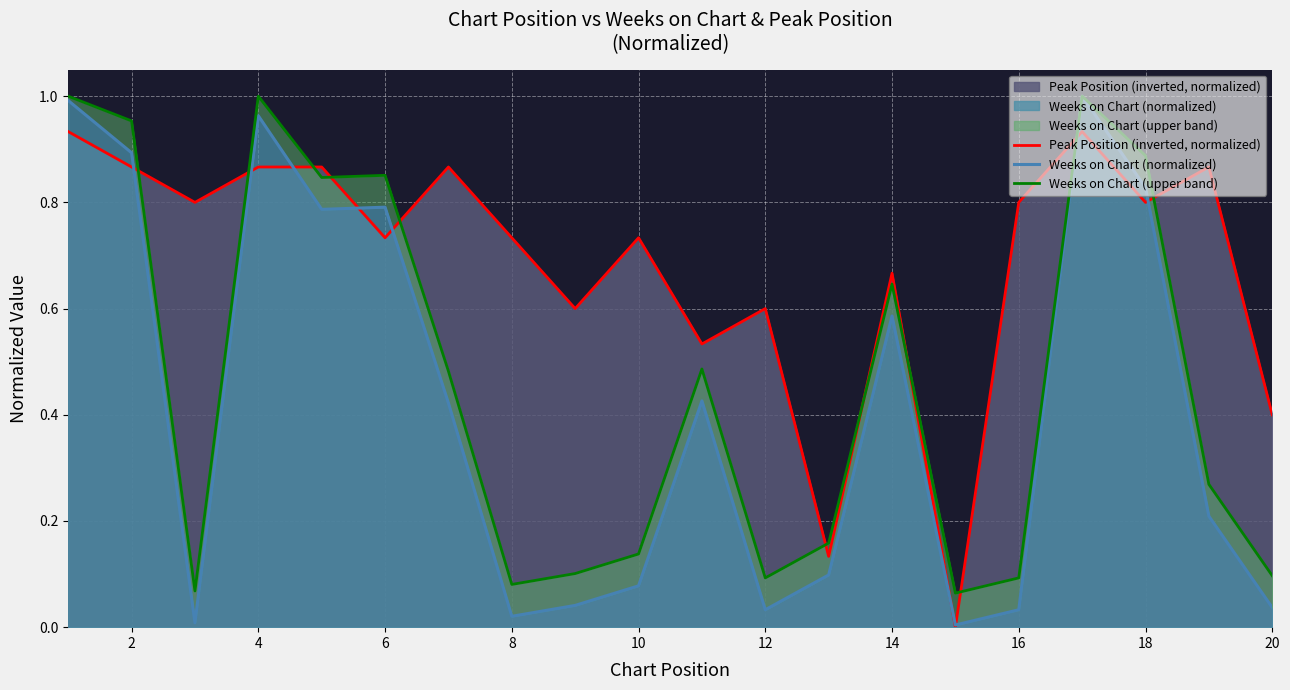

What is the average value of the Weeks on Chart (normalized) series?

0.4